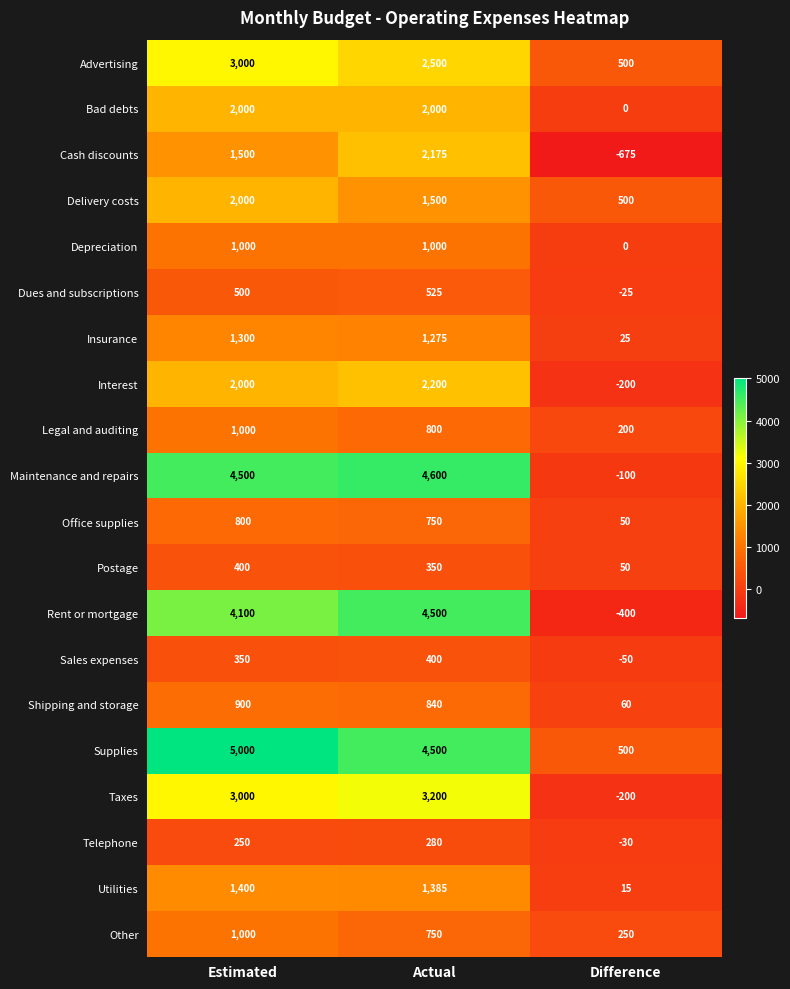

Between Estimated and Difference, which series saw the biggest shift?

Maintenance and repairs